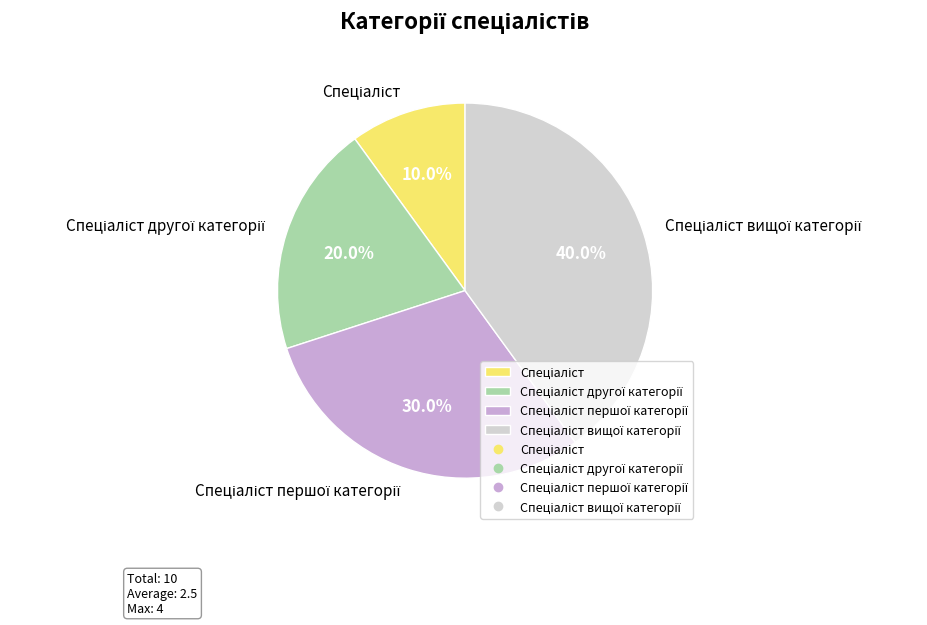

Is there any slice that represents more than half of the pie?

No